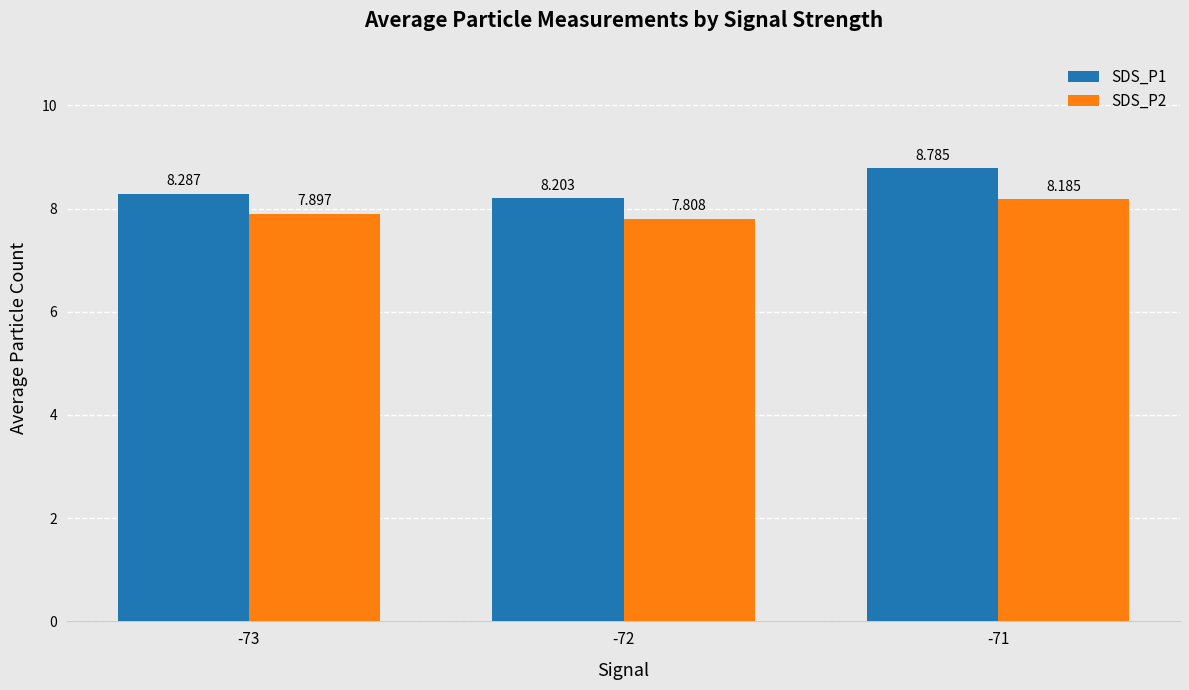

What is the smallest value displayed?

7.8